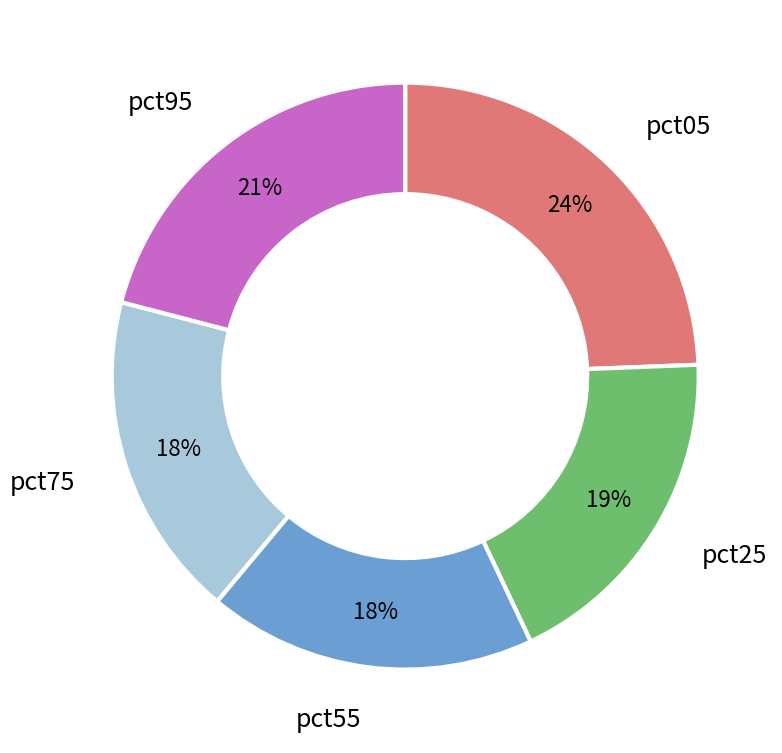

How many slices are in this pie chart?

5